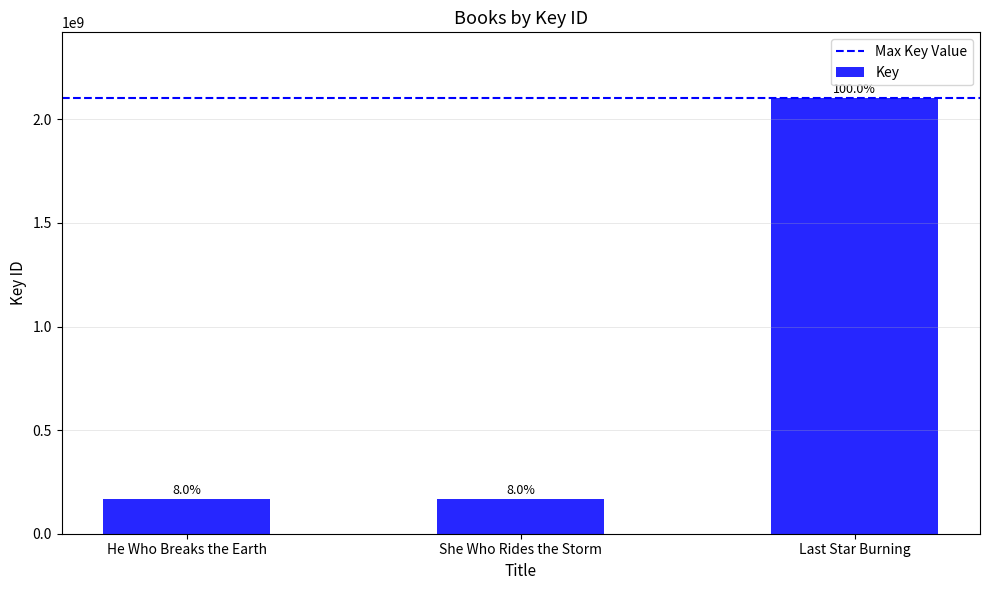

Does the chart contain any negative values?

No